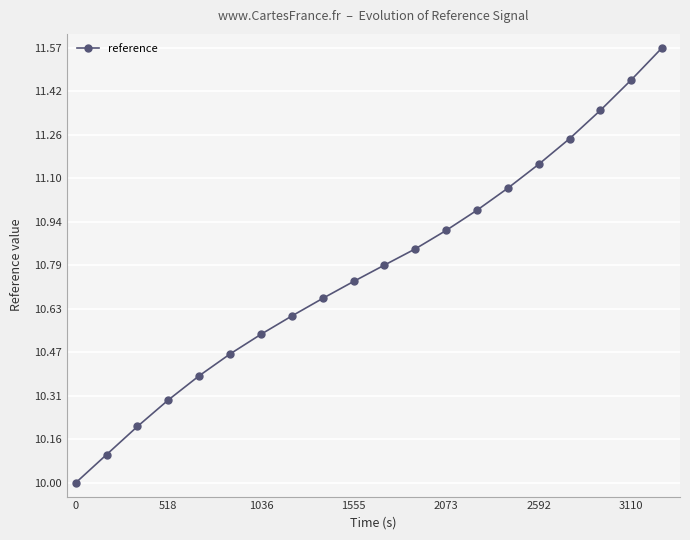

What is the difference between the maximum and minimum values?

1.6